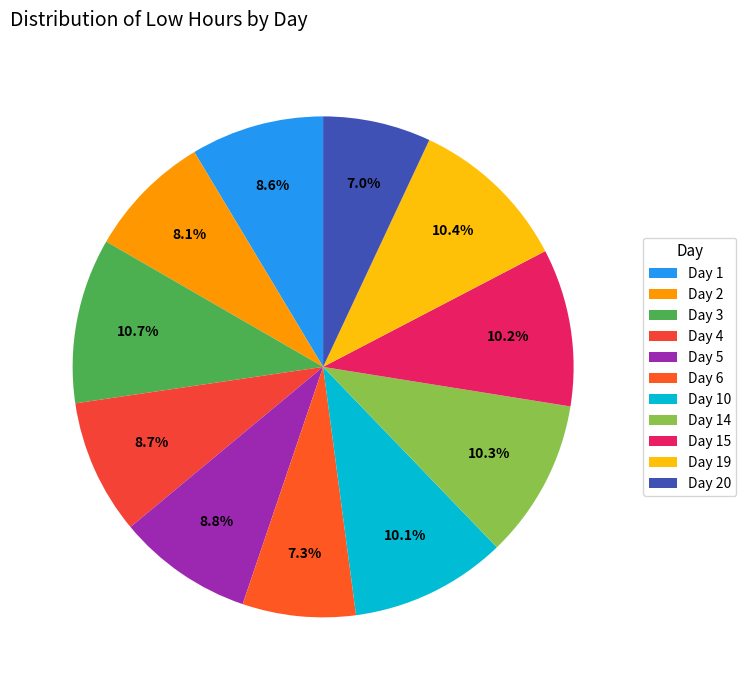

To the nearest percent, what portion does Day 1 represent?

9%